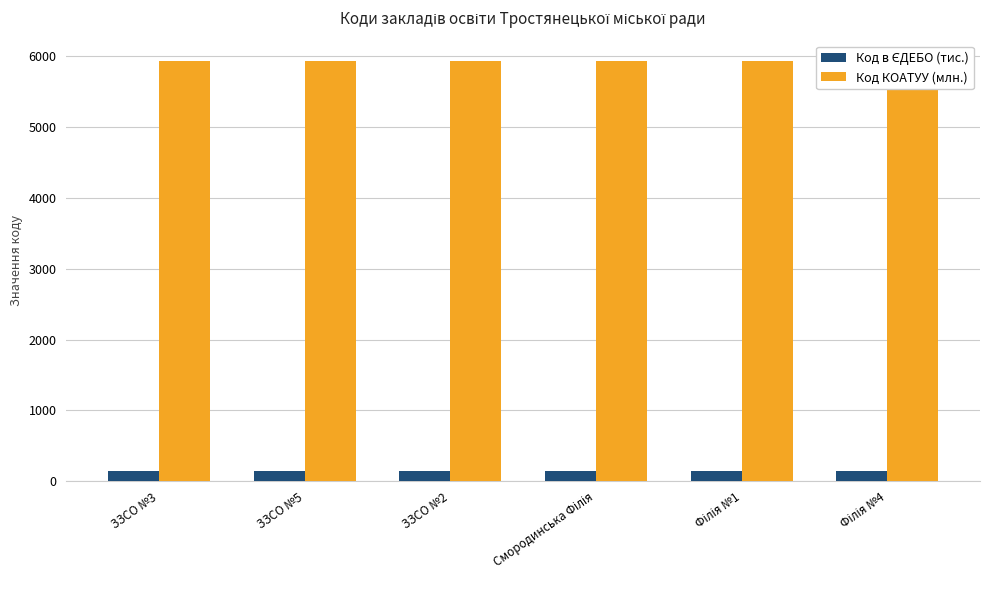

Which has a higher value, Філія №1 or ЗЗСО №5?

Філія №1